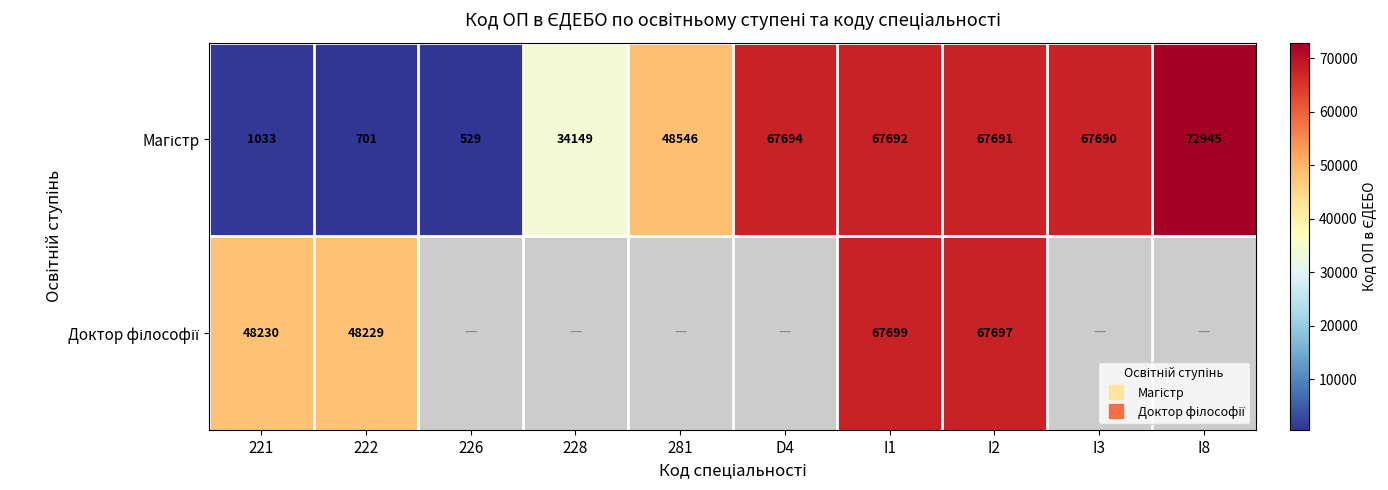

List the labels in order of Магістр value, smallest first.

226, 222, 221, 228, 281, I3, I2, I1, D4, I8